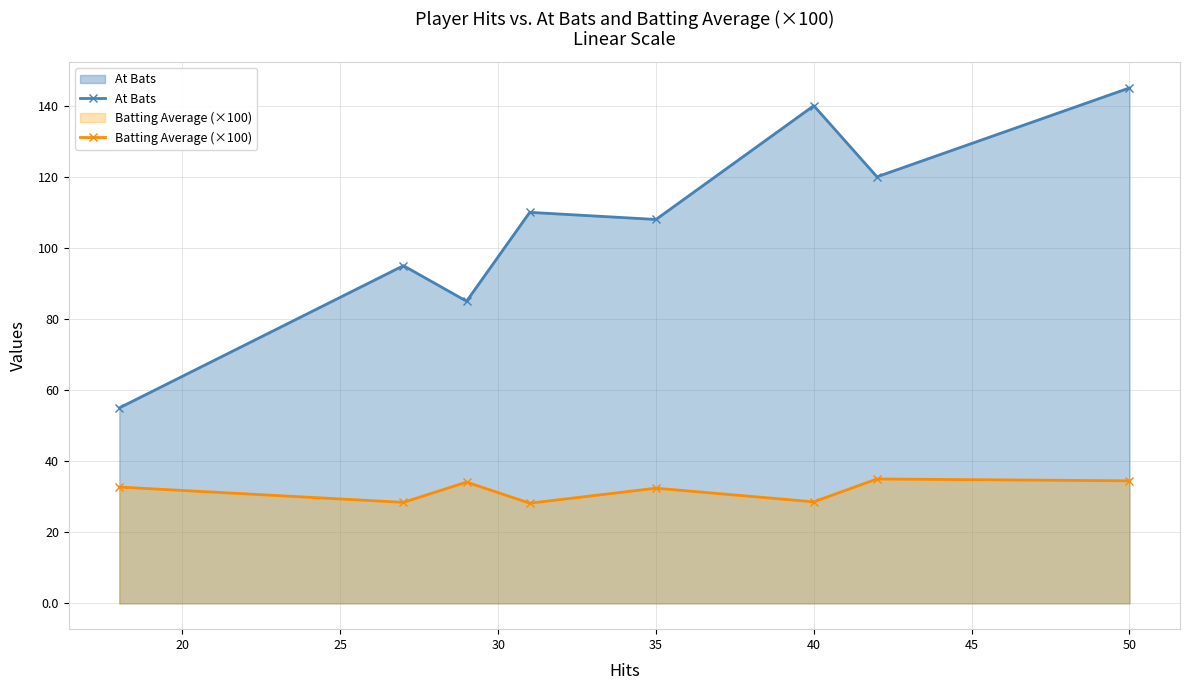

What is the difference between the maximum and minimum values in the Batting Average (×100) series?

6.8